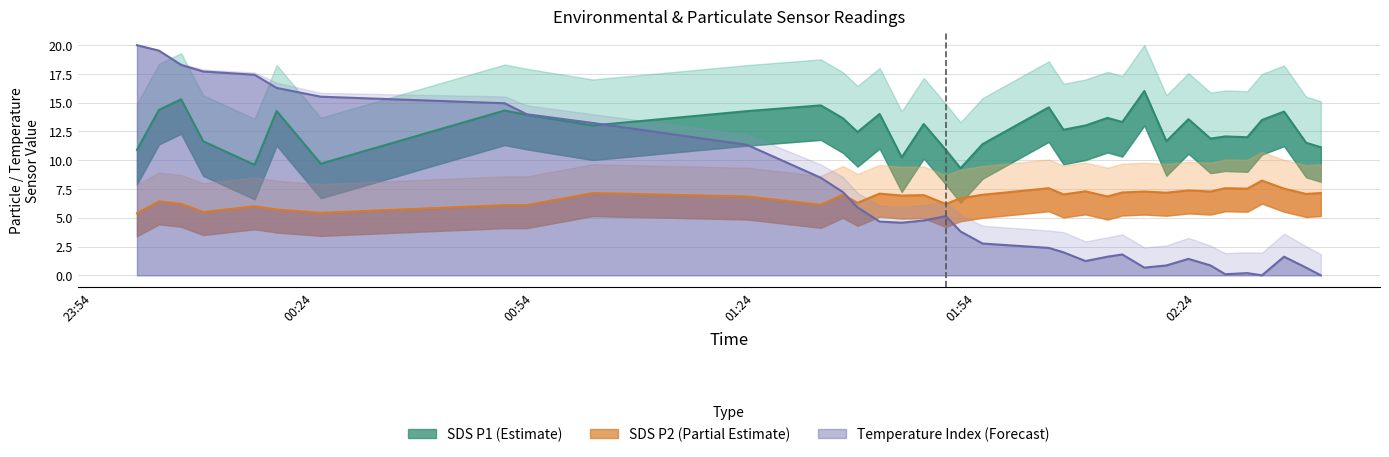

Reading left to right, what are all the values shown in this chart?

BME280_temperature: 2022/05/23 00:00=20.0	2022/05/23 00:03=19.5	2022/05/23 00:06=18.3	2022/05/23 00:09=17.7	2022/05/23 00:16=17.4	2022/05/23 00:19=16.3	2022/05/23 00:25=15.5	2022/05/23 00:50=15.0	2022/05/23 00:53=14.0	2022/05/23 01:02=13.2	2022/05/23 01:23=11.3	2022/05/23 01:33=8.5	2022/05/23 01:36=7.2	2022/05/23 01:38=5.9	2022/05/23 01:41=4.7	2022/05/23 01:44=4.6	2022/05/23 01:47=4.8	2022/05/23 01:50=5.1	2022/05/23 01:52=3.8	2022/05/23 01:55=2.8	2022/05/23 02:04=2.4	2022/05/23 02:06=2.0	2022/05/23 02:09=1.2	2022/05/23 02:12=1.6	2022/05/23 02:14=1.8	2022/05/23 02:17=0.7	2022/05/23 02:20=0.9	2022/05/23 02:23=1.4	2022/05/23 02:26=0.9	2022/05/23 02:28=0.1	2022/05/23 02:31=0.2	2022/05/23 02:33=0.0	2022/05/23 02:36=1.6	2022/05/23 02:39=0.7	2022/05/23 02:41=0.0
SDS_P1: 2022/05/23 00:00=10.9	2022/05/23 00:03=14.4	2022/05/23 00:06=15.3	2022/05/23 00:09=11.7	2022/05/23 00:16=9.6	2022/05/23 00:19=14.3	2022/05/23 00:25=9.7	2022/05/23 00:50=14.3	2022/05/23 00:53=13.9	2022/05/23 01:02=13.0	2022/05/23 01:23=14.3	2022/05/23 01:33=14.8	2022/05/23 01:36=13.7	2022/05/23 01:38=12.4	2022/05/23 01:41=14.0	2022/05/23 01:44=10.2	2022/05/23 01:47=13.2	2022/05/23 01:50=10.9	2022/05/23 01:52=9.3	2022/05/23 01:55=11.4	2022/05/23 02:04=14.6	2022/05/23 02:06=12.7	2022/05/23 02:09=13.0	2022/05/23 02:12=13.7	2022/05/23 02:14=13.3	2022/05/23 02:17=16.0	2022/05/23 02:20=11.7	2022/05/23 02:23=13.6	2022/05/23 02:26=11.9	2022/05/23 02:28=12.1	2022/05/23 02:31=12.0	2022/05/23 02:33=13.5	2022/05/23 02:36=14.2	2022/05/23 02:39=11.5	2022/05/23 02:41=11.1
SDS_P2: 2022/05/23 00:00=5.4	2022/05/23 00:03=6.4	2022/05/23 00:06=6.2	2022/05/23 00:09=5.5	2022/05/23 00:16=6.0	2022/05/23 00:19=5.7	2022/05/23 00:25=5.4	2022/05/23 00:50=6.1	2022/05/23 00:53=6.1	2022/05/23 01:02=7.2	2022/05/23 01:23=6.8	2022/05/23 01:33=6.1	2022/05/23 01:36=7.0	2022/05/23 01:38=6.3	2022/05/23 01:41=7.1	2022/05/23 01:44=6.9	2022/05/23 01:47=7.0	2022/05/23 01:50=6.2	2022/05/23 01:52=6.7	2022/05/23 01:55=7.0	2022/05/23 02:04=7.6	2022/05/23 02:06=7.0	2022/05/23 02:09=7.3	2022/05/23 02:12=6.8	2022/05/23 02:14=7.2	2022/05/23 02:17=7.3	2022/05/23 02:20=7.2	2022/05/23 02:23=7.4	2022/05/23 02:26=7.3	2022/05/23 02:28=7.6	2022/05/23 02:31=7.5	2022/05/23 02:33=8.2	2022/05/23 02:36=7.5	2022/05/23 02:39=7.1	2022/05/23 02:41=7.2